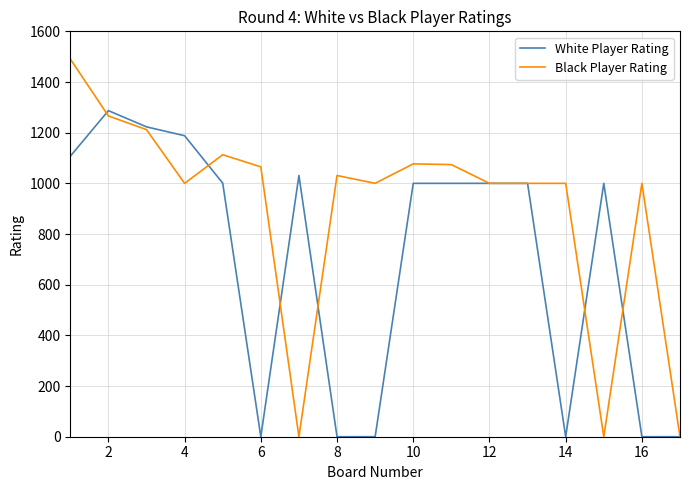

What is the difference between the second highest and minimum values in the White Player Rating series?

1223